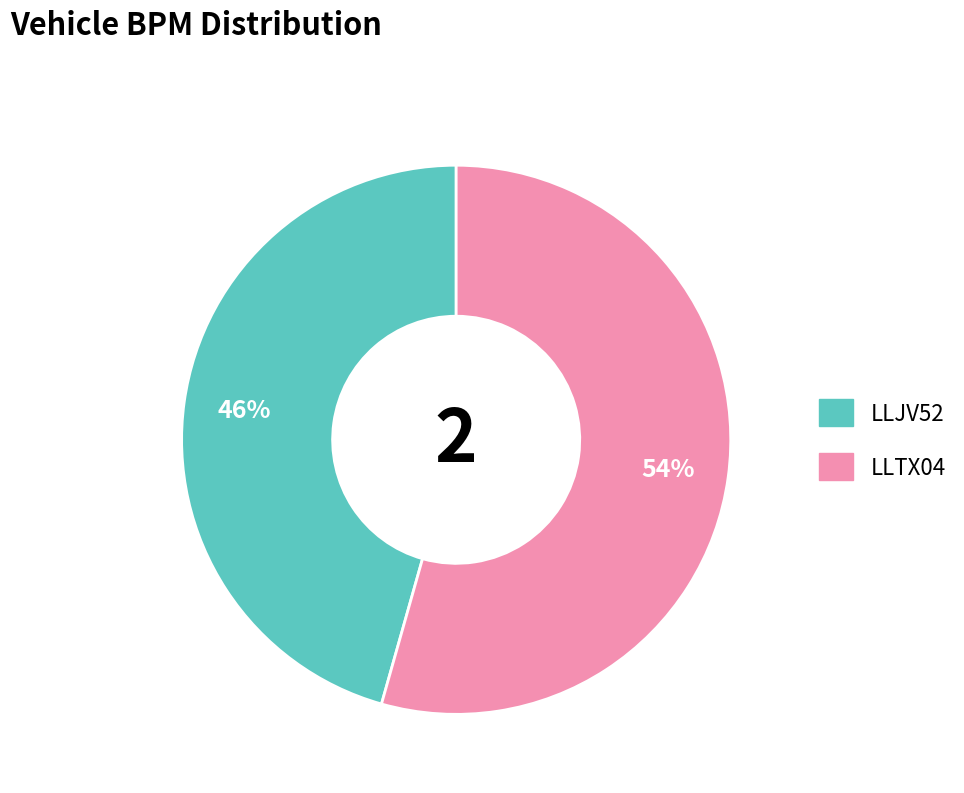

Which category has the smallest portion of the pie?

LLJV52